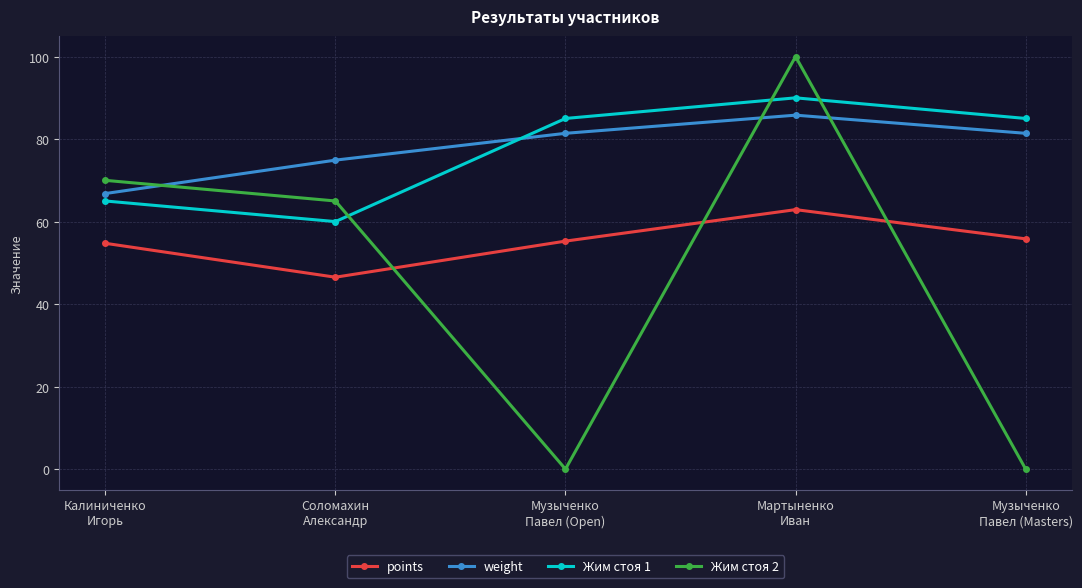

Reading left to right, extract all data points from this chart.

points: 54.7	46.5	55.3	62.9	55.8
weight: 66.8	74.9	81.4	85.8	81.4
Жим стоя 1: 65.0	60.0	85.0	90.0	85.0
Жим стоя 2: 70.0	65.0	0.0	100.0	0.0